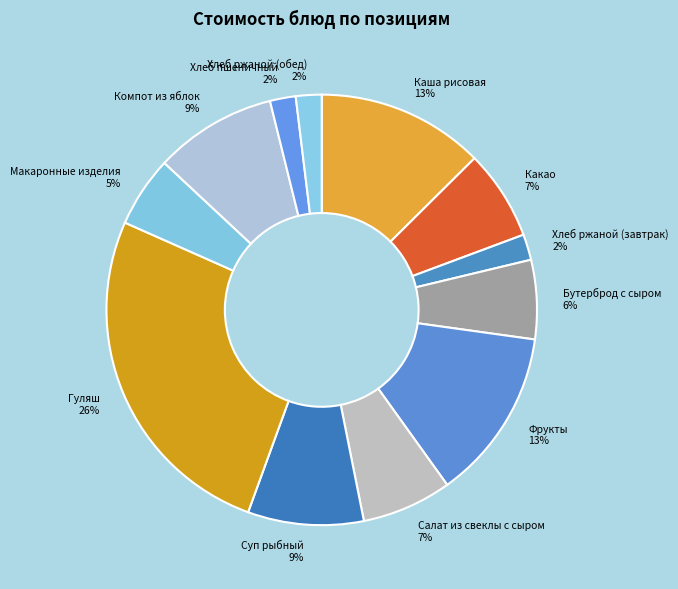

What is the largest slice in the pie chart?

Гуляш